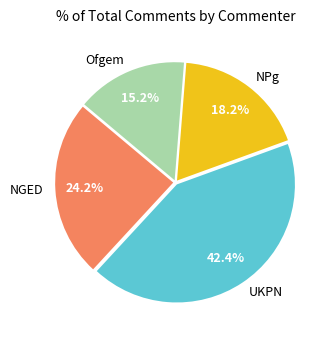

To the nearest percent, what is the average slice percentage?

25%